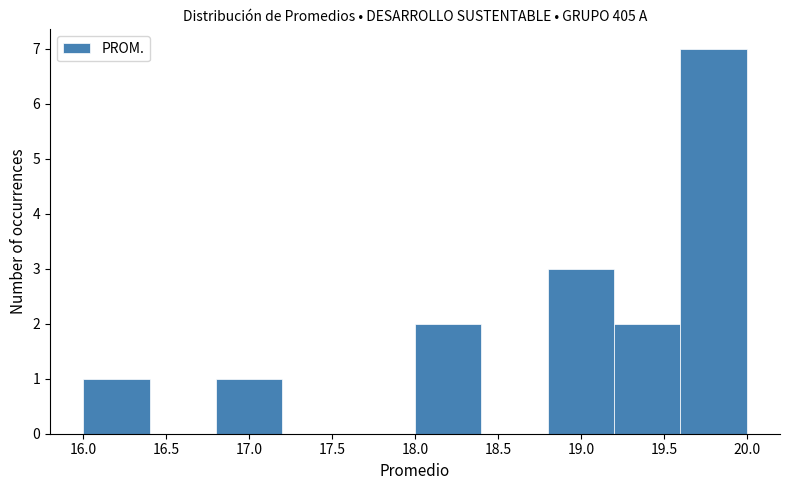

Reading left to right, list every bar in this chart as the range it spans on the x-axis followed by its height. The values are not printed on the chart, so give them approximately, as read against the axis.

16.0 to 16.4: 1
16.4 to 16.8: 0
16.8 to 17.2: 1
17.2 to 17.6: 0
17.6 to 18.0: 0
18.0 to 18.4: 2
18.4 to 18.8: 0
18.8 to 19.2: 3
19.2 to 19.6: 2
19.6 to 20.0: 7